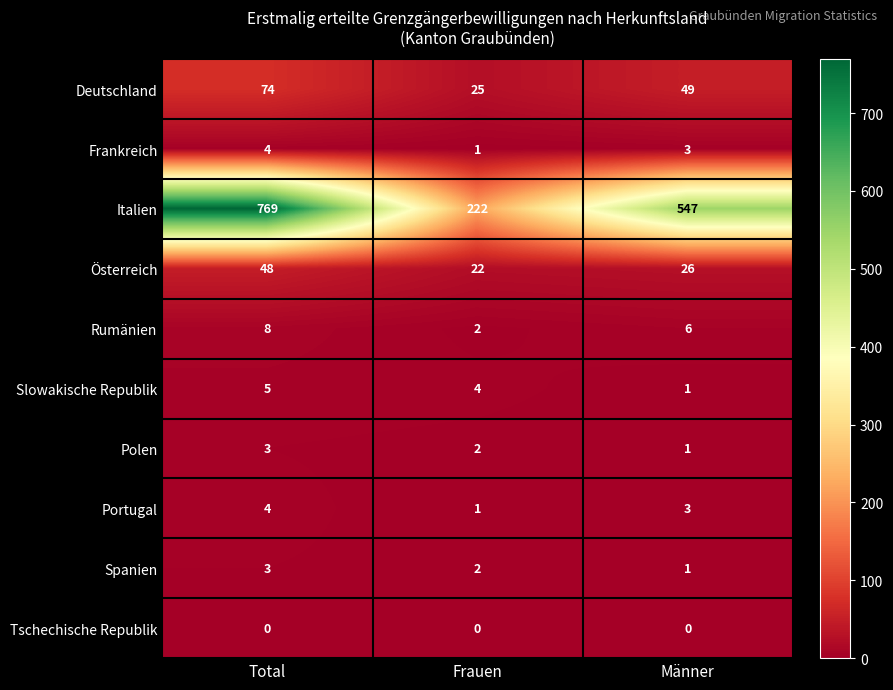

Which series has the widest spread of values?

Italien